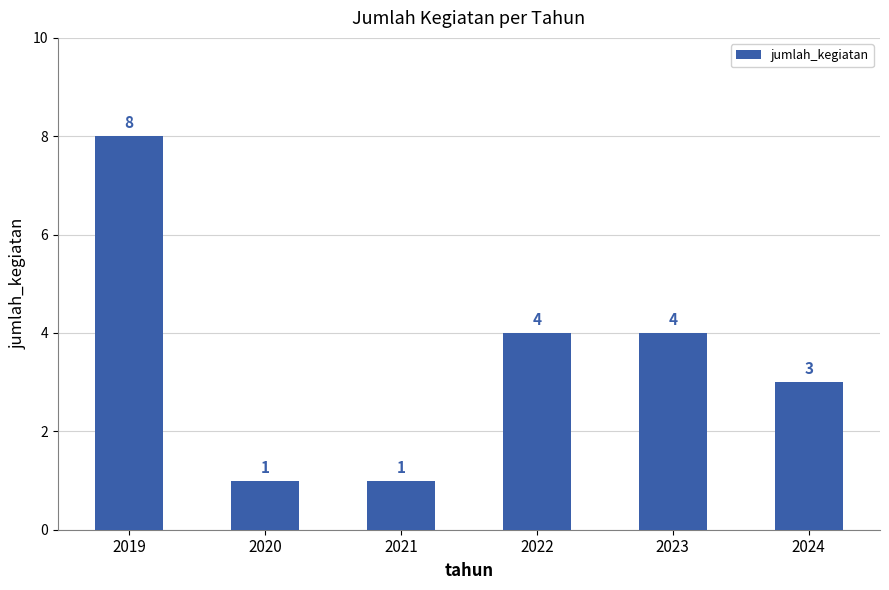

What is the value of the 6th bar from the left?

3